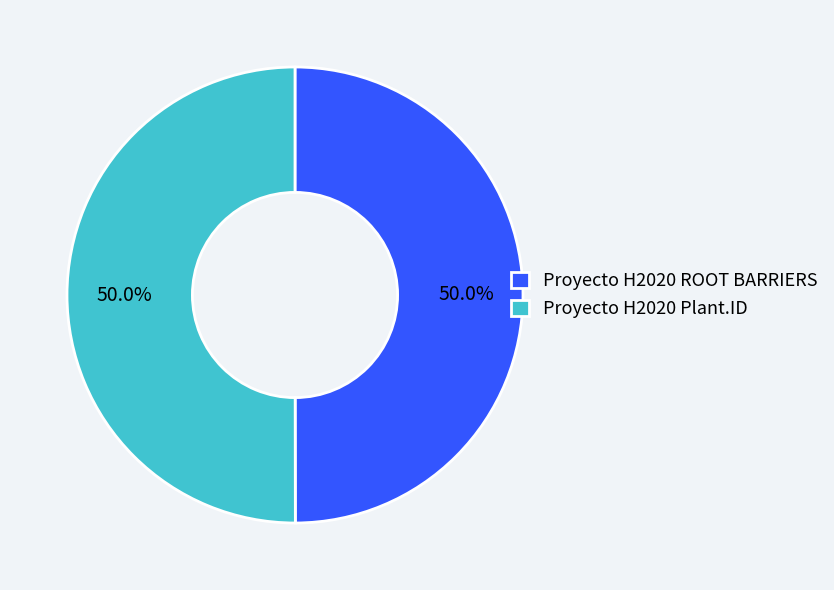

Do Proyecto H2020 ROOT BARRIERS and Proyecto H2020 Plant.ID together represent more than half of the pie?

Yes